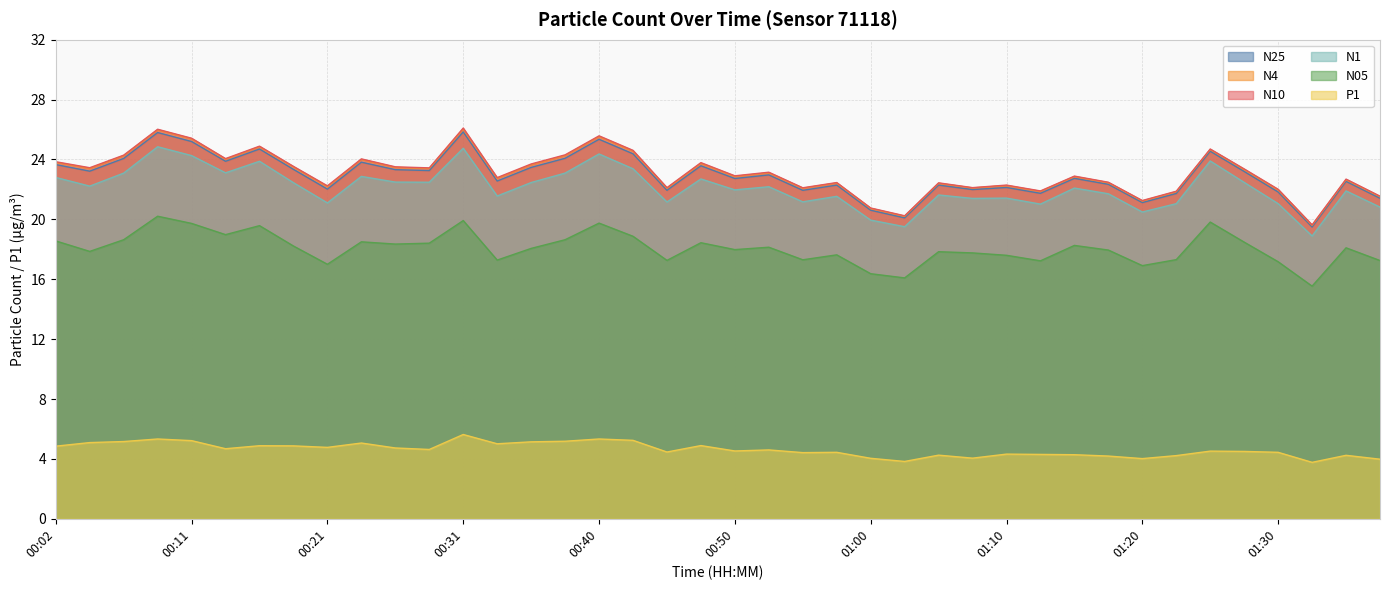

What is the value of the N10 point at the 20th from the left?

23.8